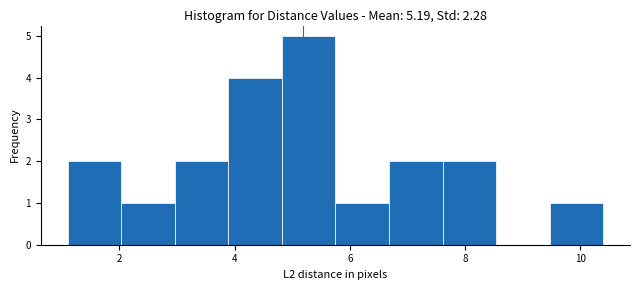

Reading left to right, list every bar in this chart as the range it spans on the x-axis followed by its height. Neither the bar edges nor the heights are printed on the chart, so give them approximately, as read against the axes.

1.2 to 2.0: 2
2.0 to 3.0: 1
3.0 to 3.8: 2
3.8 to 4.8: 4
4.8 to 5.8: 5
5.8 to 6.6: 1
6.6 to 7.6: 2
7.6 to 8.6: 2
8.6 to 9.4: 0
9.4 to 10.4: 1